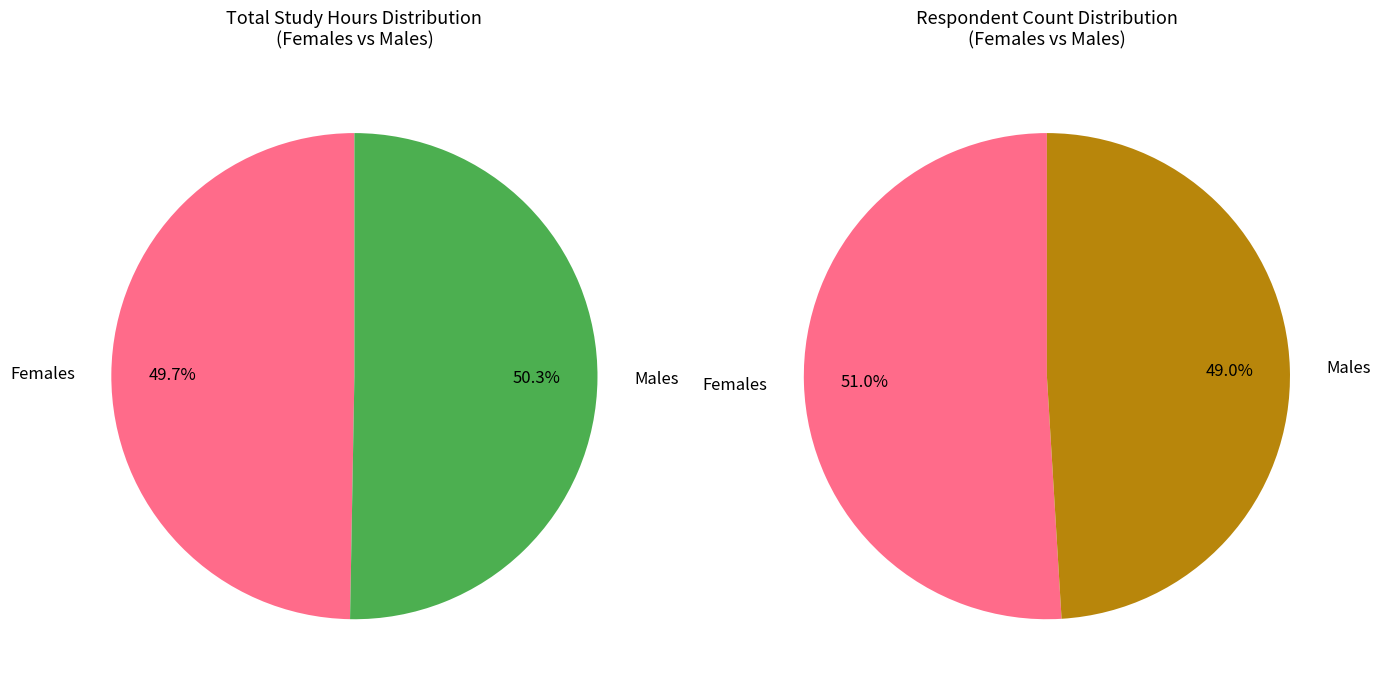

Approximately how many times larger is the value at Females compared to Males?

1.0